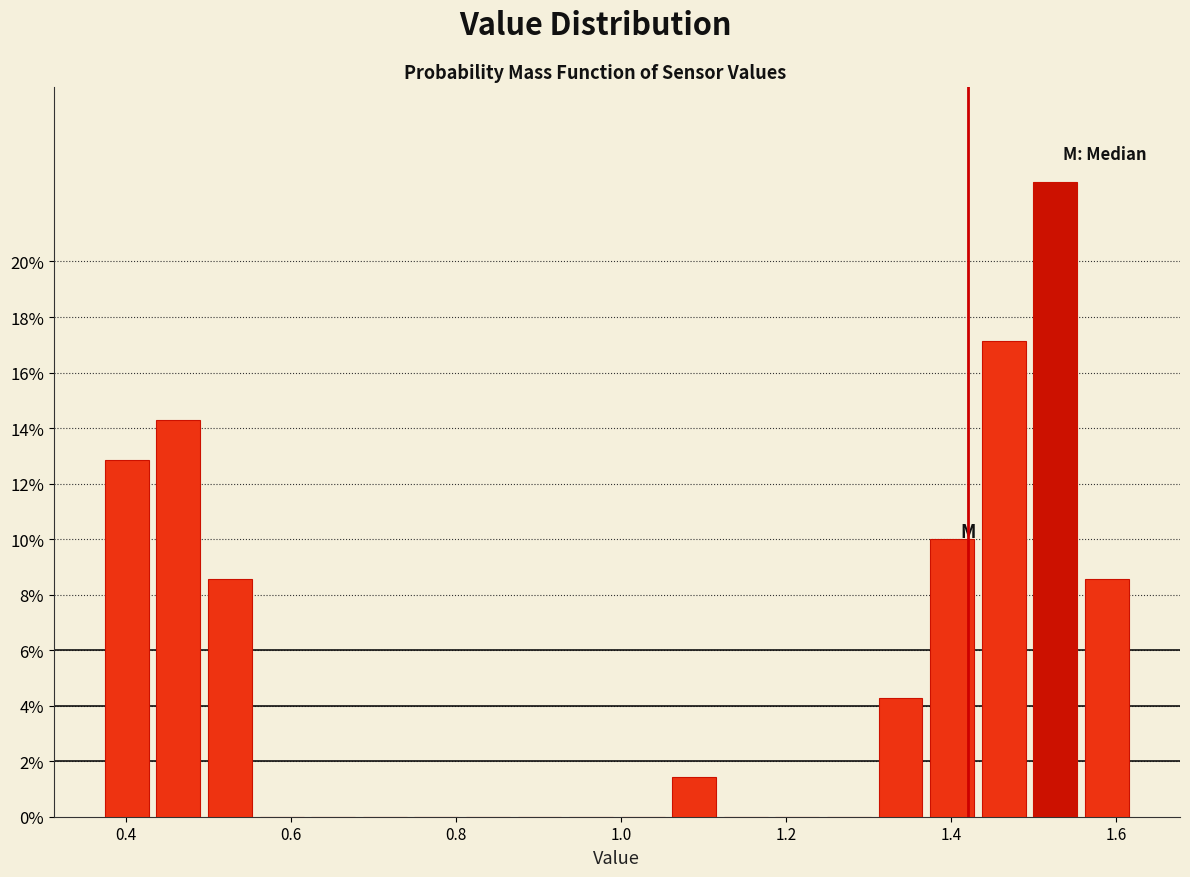

Around what value on the x-axis is the tallest bar? Give the approximate position of its centre, as read against the axis.

1.52